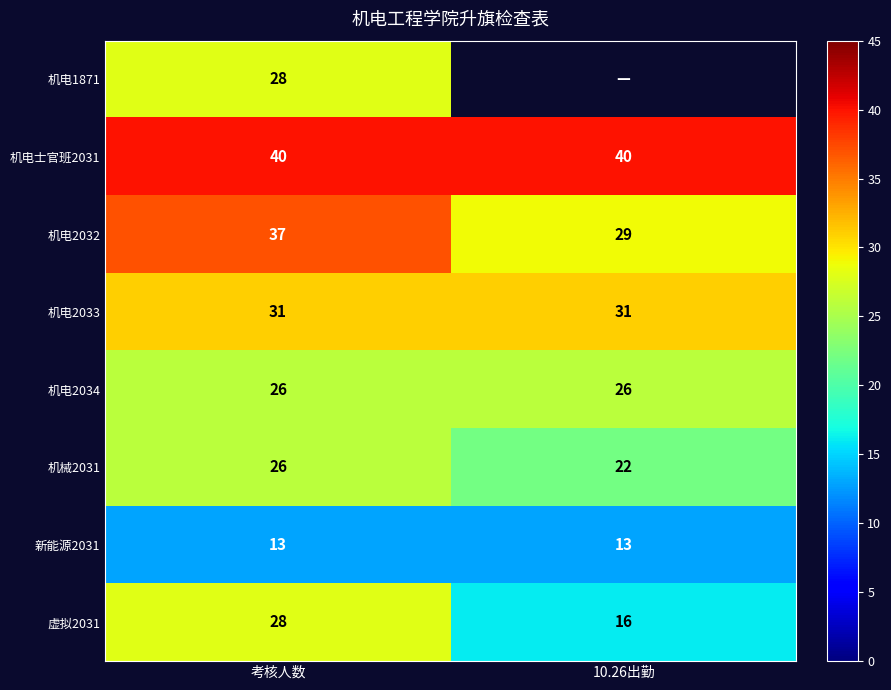

What is the greatest value displayed?

40.0